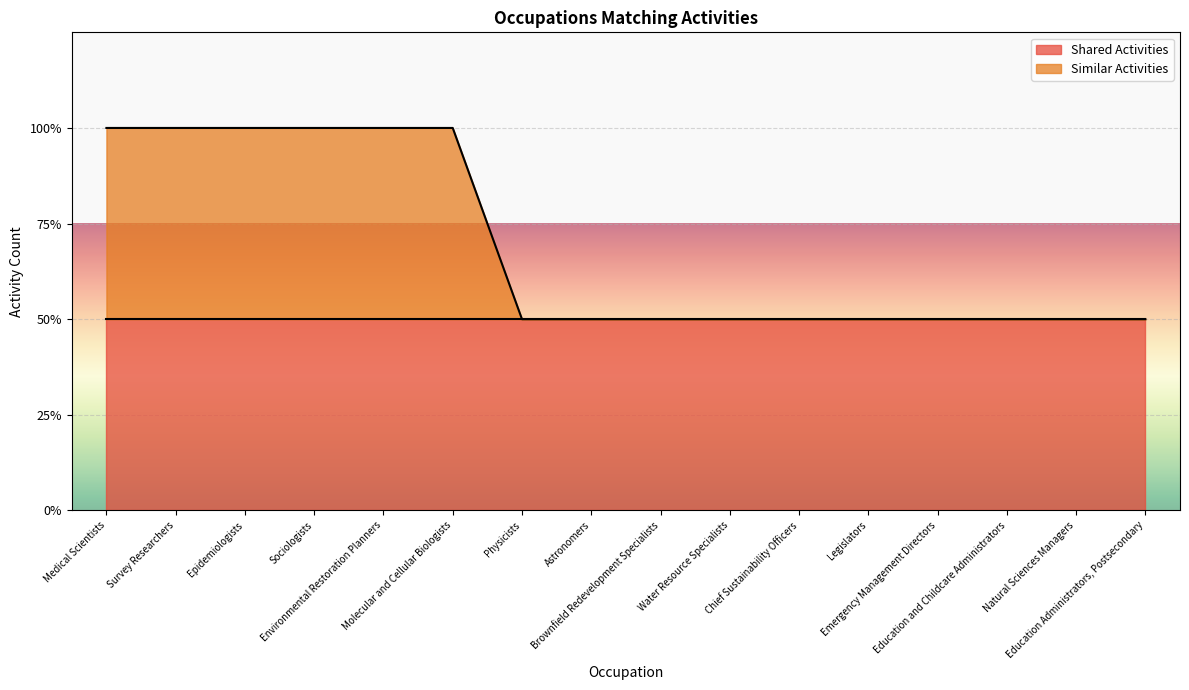

True or false: the data has more than 2 interior local peaks.

False